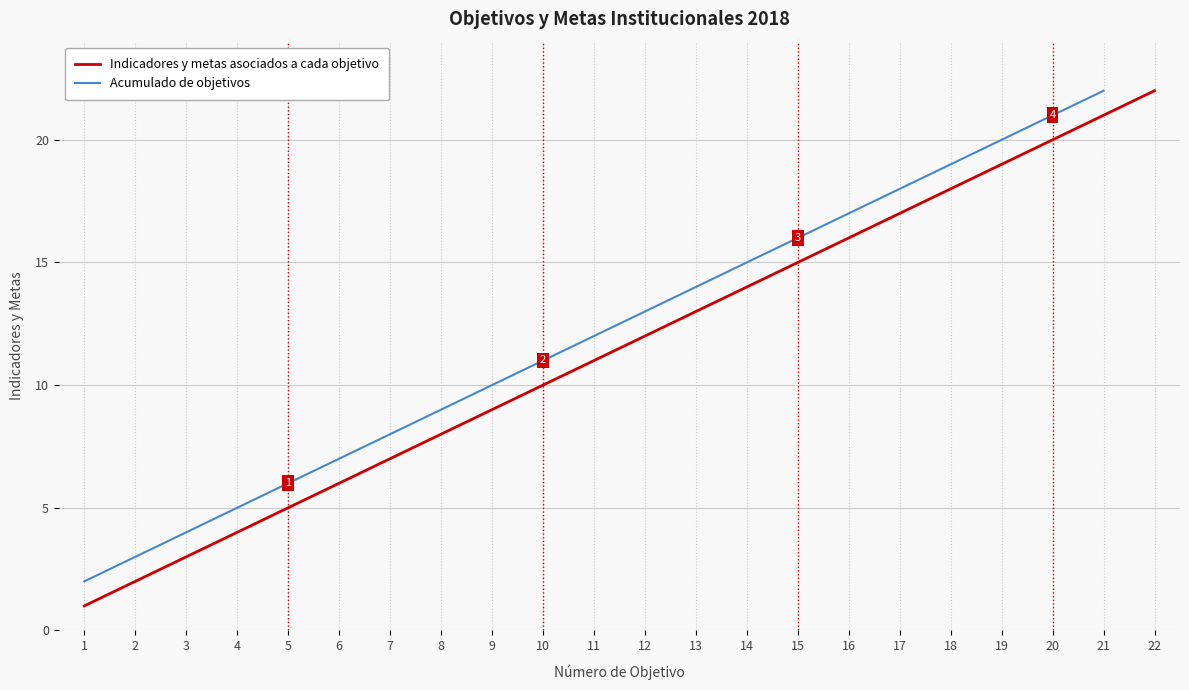

List the labels in order of Acumulado de objetivos value, smallest first.

1, 2, 3, 4, 5, 6, 7, 8, 9, 10, 11, 12, 13, 14, 15, 16, 17, 18, 19, 20, 21